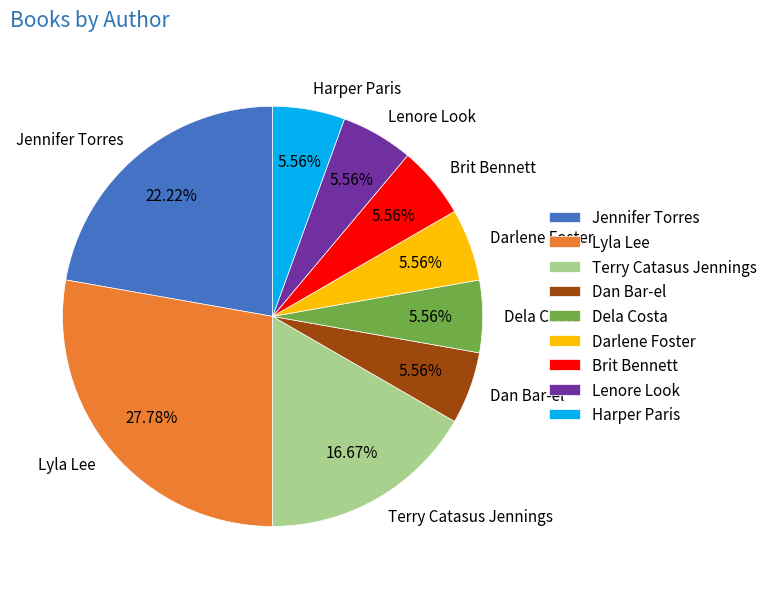

Approximately how many times larger is the value at Terry Catasus Jennings compared to Lenore Look?

3.0